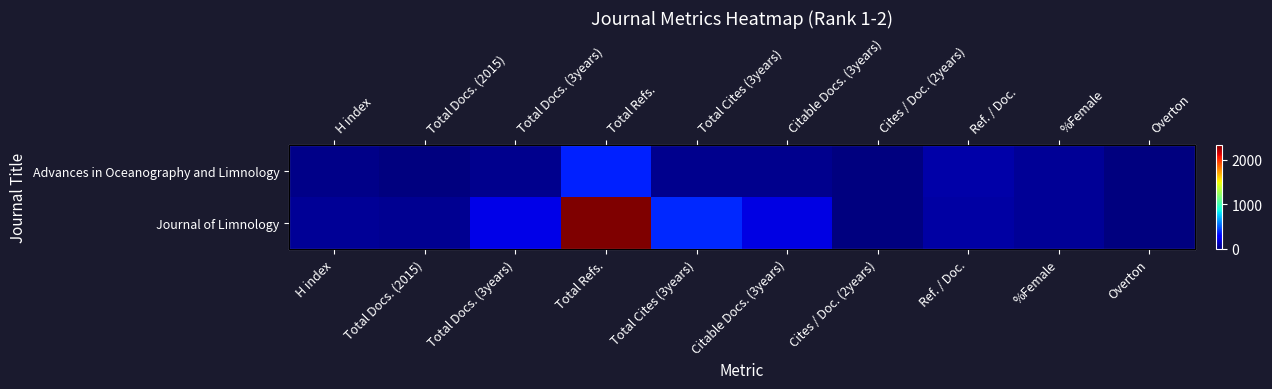

Which series changed the most between Total Docs. (3years) and Overton?

Journal of Limnology